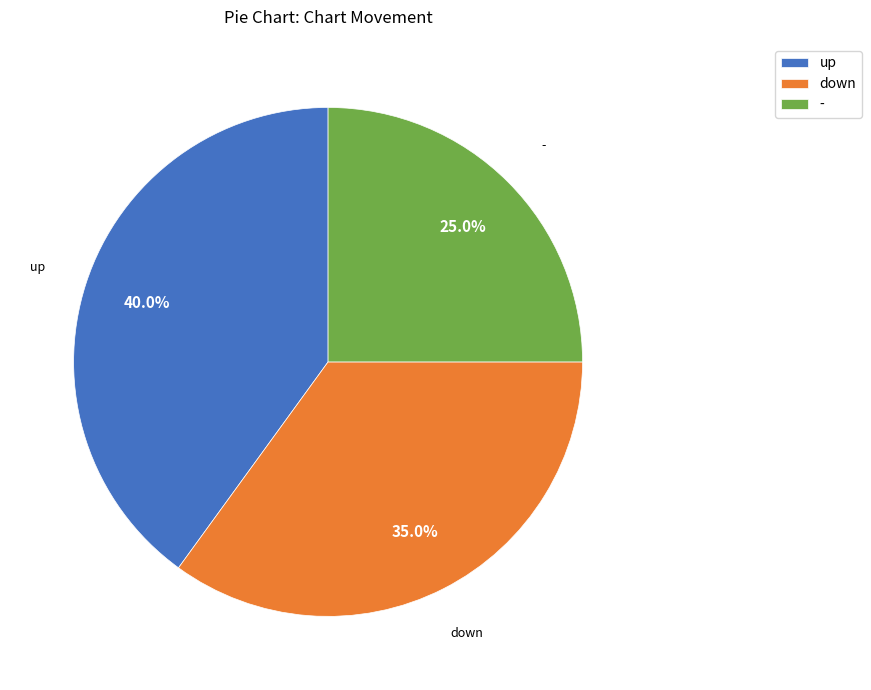

True or false: - accounts for 25% of the total.

True